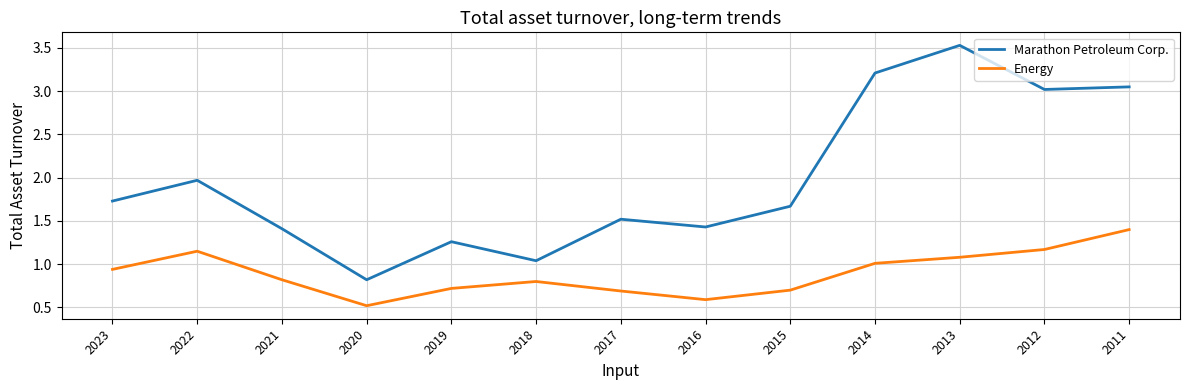

How many values in the Marathon Petroleum Corp. series are below 1?

1